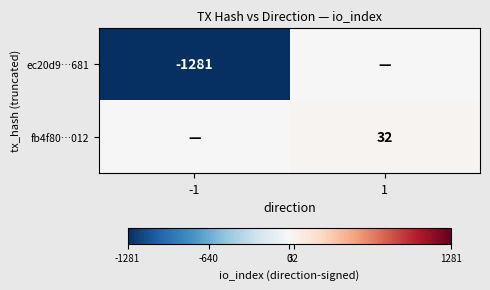

The fb4f80…012 series shows 32 at 1. True or false?

True